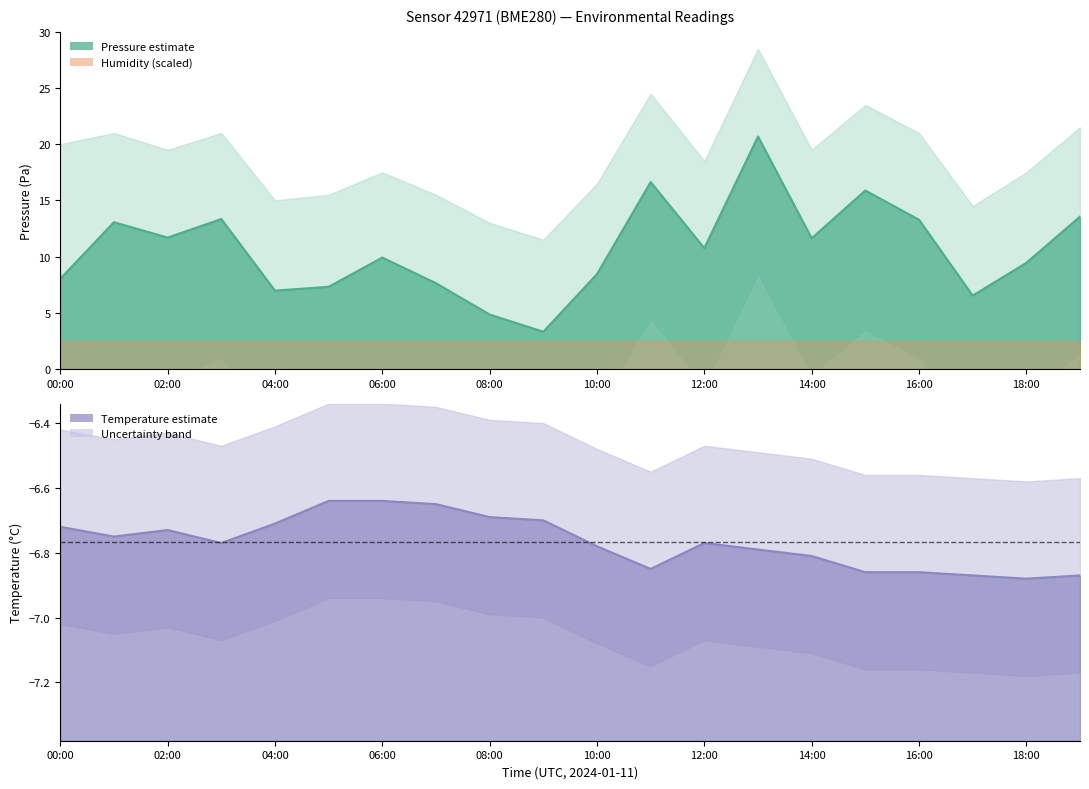

How many lines are shown in the chart?

2